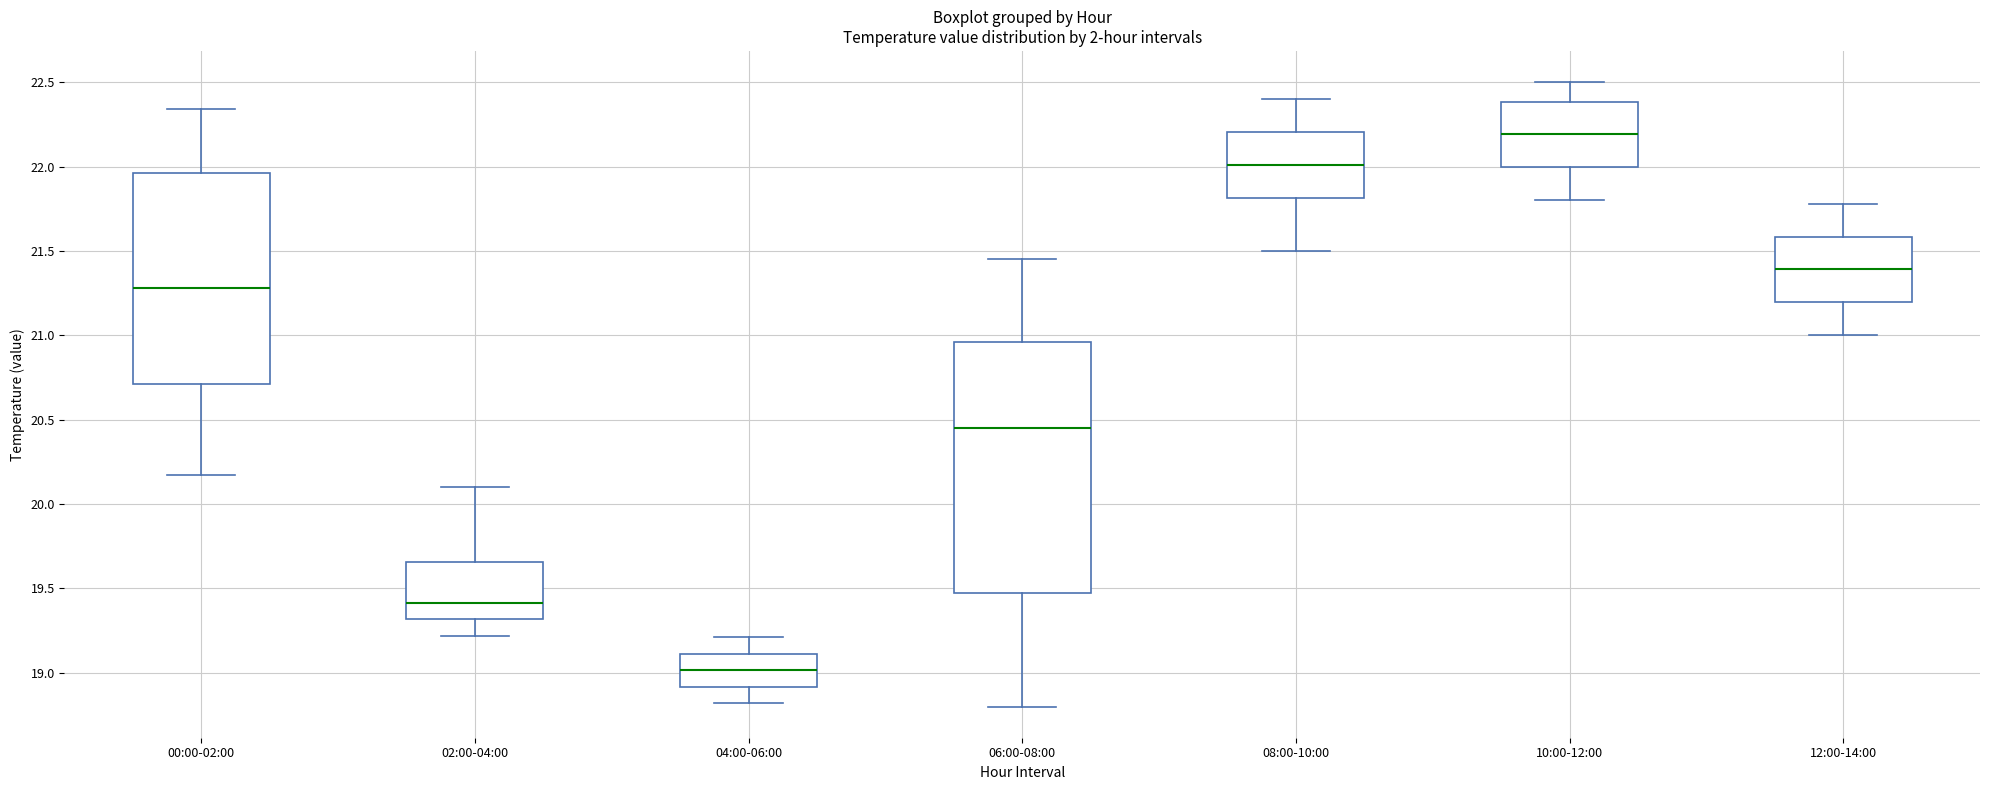

Which box is the tallest, from its lower edge to its upper edge?

06:00-08:00